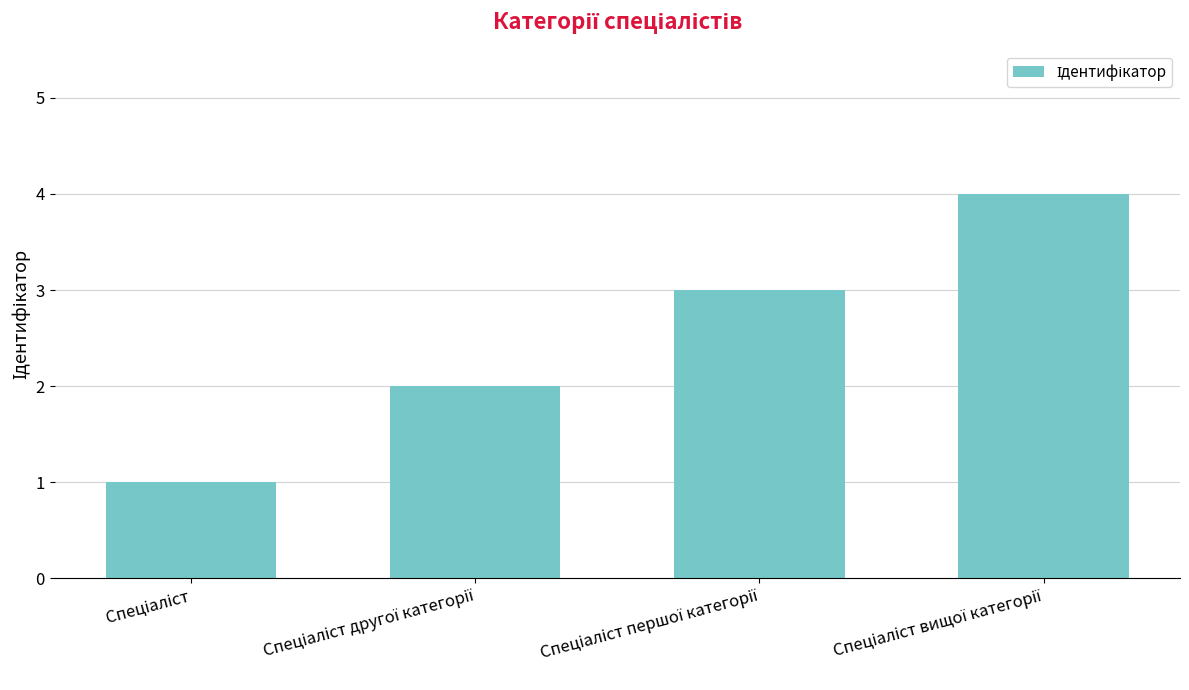

What is the difference between the maximum and minimum values?

3